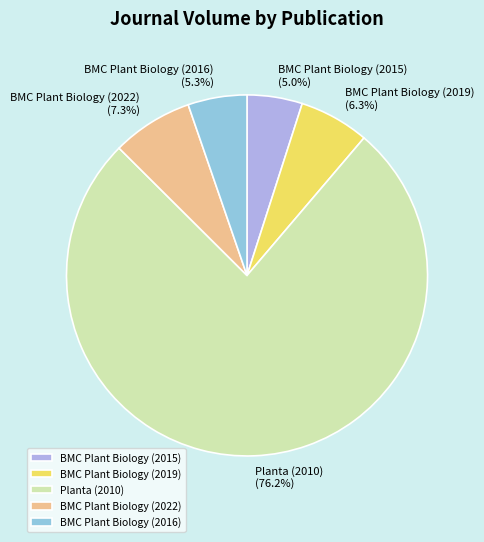

Between Planta (2010) and BMC Plant Biology (2019), which is larger?

Planta (2010)